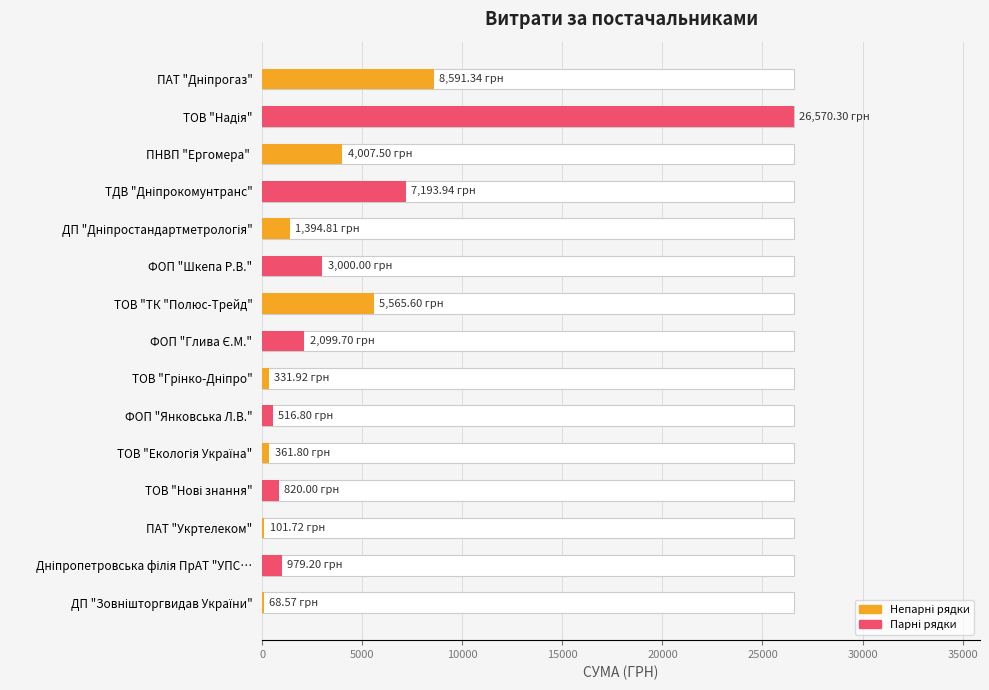

Are the bars grouped side by side (vs. stacked)?

No